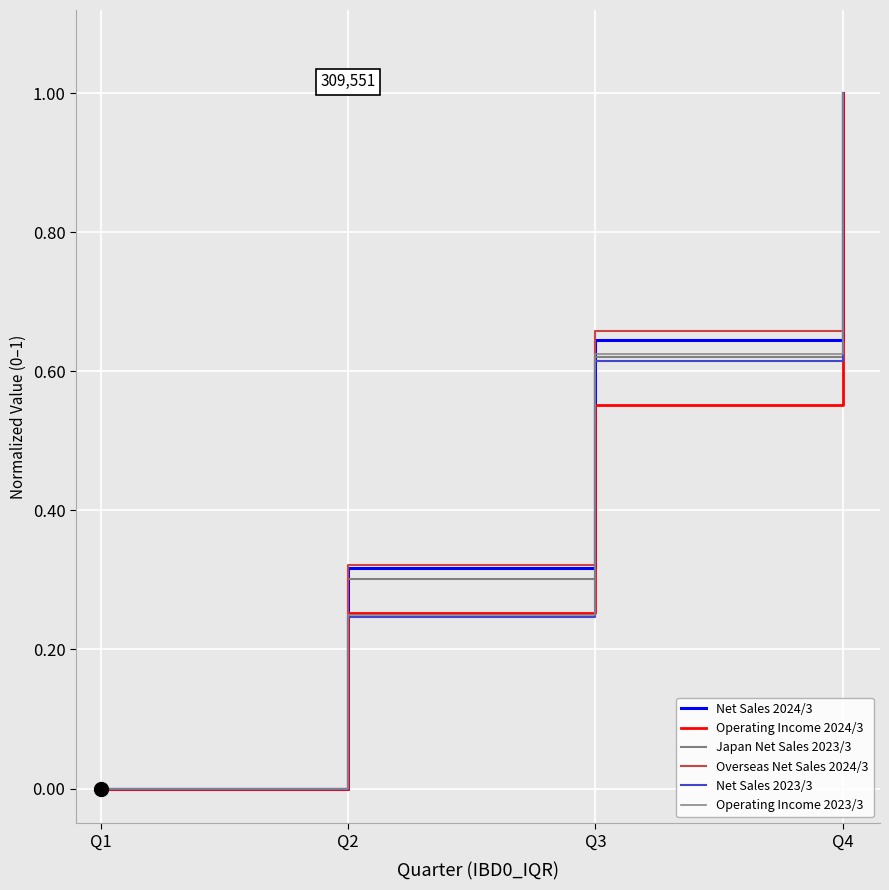

Count the number of data series in this chart.

6